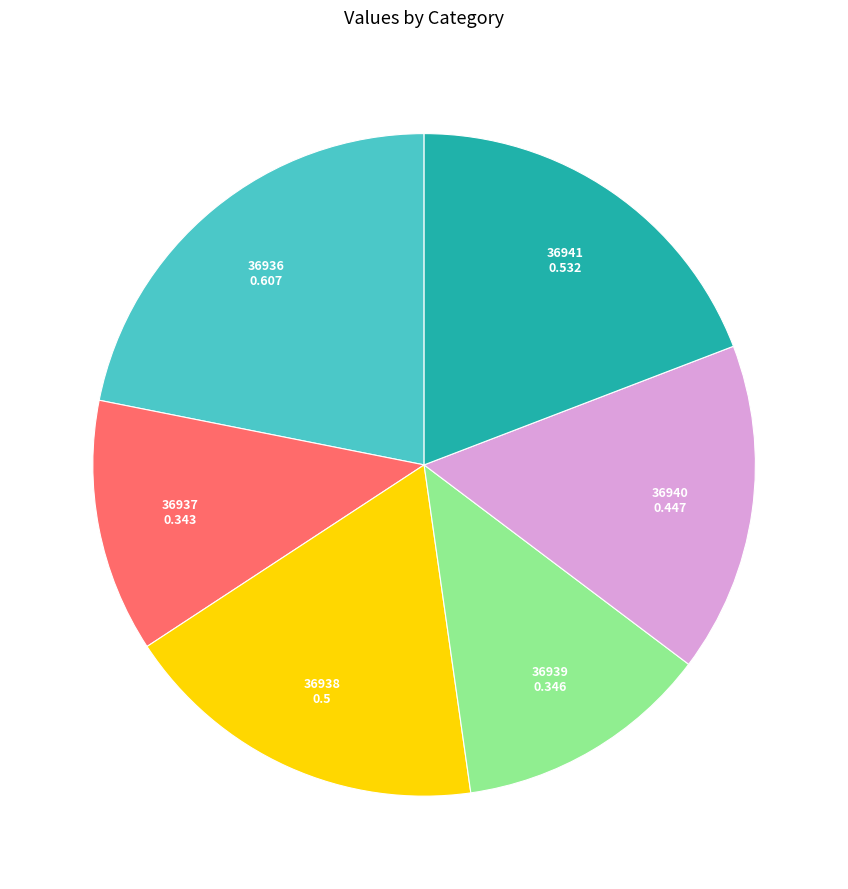

Combined, do 36941 and 36939 account for over 50%?

No